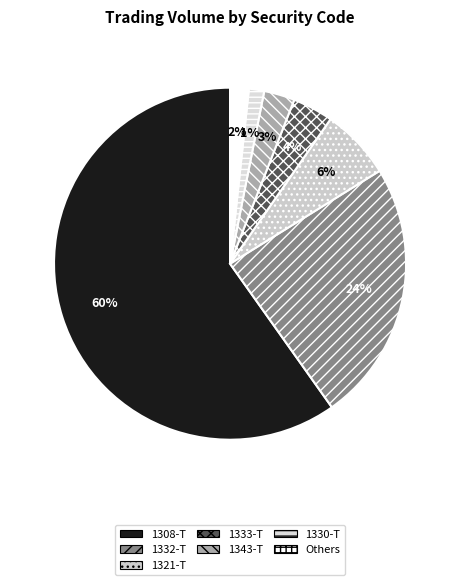

Which slice is the largest?

1308-T